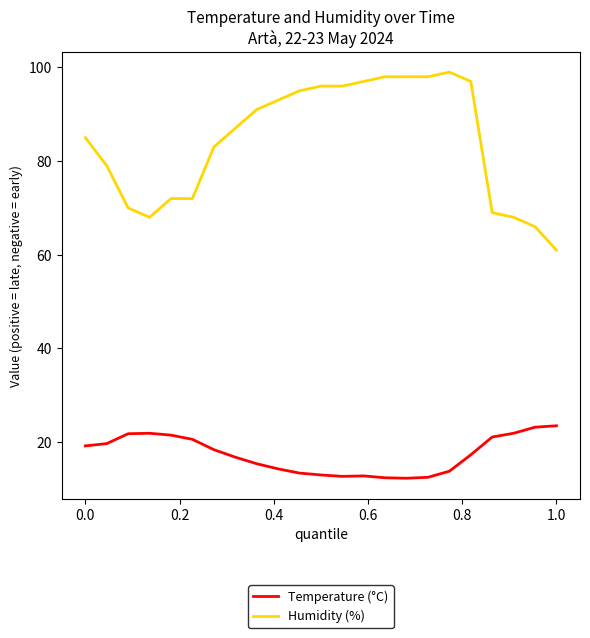

True or false: Temperature (°C) and Humidity (%) intersect in this chart.

False